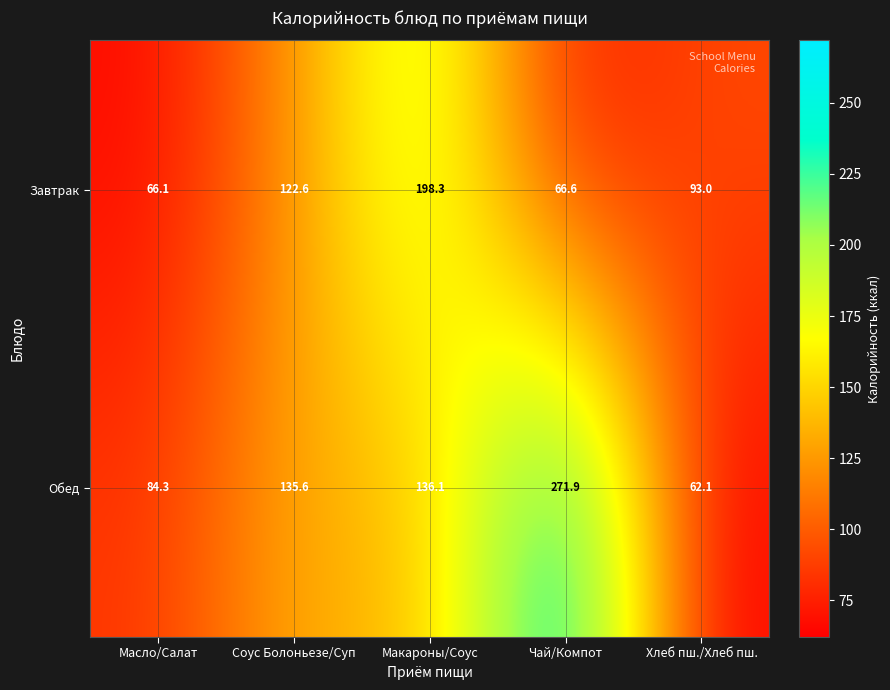

At which category is the sum across all series the highest?

Чай/Компот